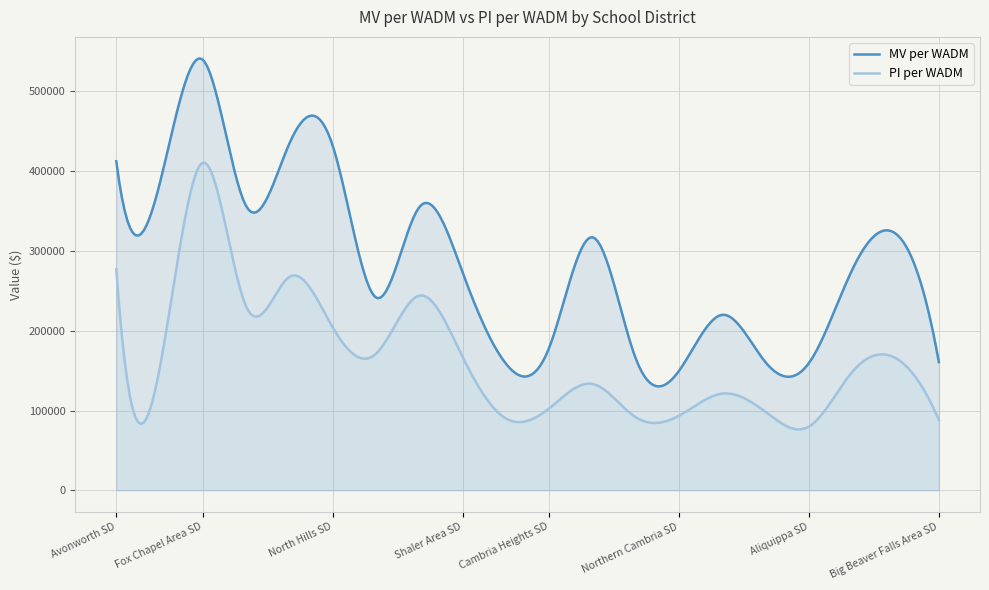

Reading left to right, transcribe all the data shown in this chart.

MV per WADM: Avonworth SD=412518	Deer Lakes SD=383809	Fox Chapel Area SD=539710	Hampton Township SD=356276	North Allegheny SD=434951	North Hills SD=431872	Northgate SD=241598	Pine-Richland SD=355059	Shaler Area SD=272973	Blacklick Valley SD=158701	Cambria Heights SD=178940	Central Cambria SD=317271	Conemaugh Valley SD=165030	Northern Cambria SD=149935	Penn Cambria SD=220000	Portage Area SD=160291	Aliquippa SD=159642	Ambridge Area SD=276710	Beaver Area SD=321893	Big Beaver Falls Area SD=160704
PI per WADM: Avonworth SD=277024	Deer Lakes SD=152241	Fox Chapel Area SD=410842	Hampton Township SD=230401	North Allegheny SD=267618	North Hills SD=204185	Northgate SD=171238	Pine-Richland SD=244104	Shaler Area SD=167196	Blacklick Valley SD=90030	Cambria Heights SD=102791	Central Cambria SD=133348	Conemaugh Valley SD=91549	Northern Cambria SD=93537	Penn Cambria SD=121213	Portage Area SD=98150	Aliquippa SD=79890	Ambridge Area SD=148494	Beaver Area SD=165768	Big Beaver Falls Area SD=88010